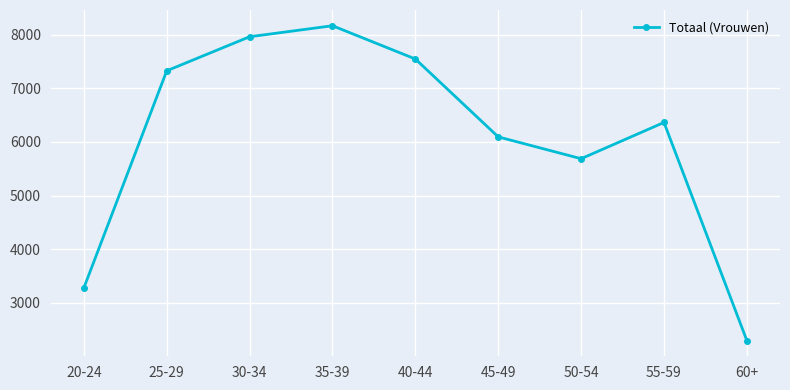

What is the label of the 6th point from the left?

45-49